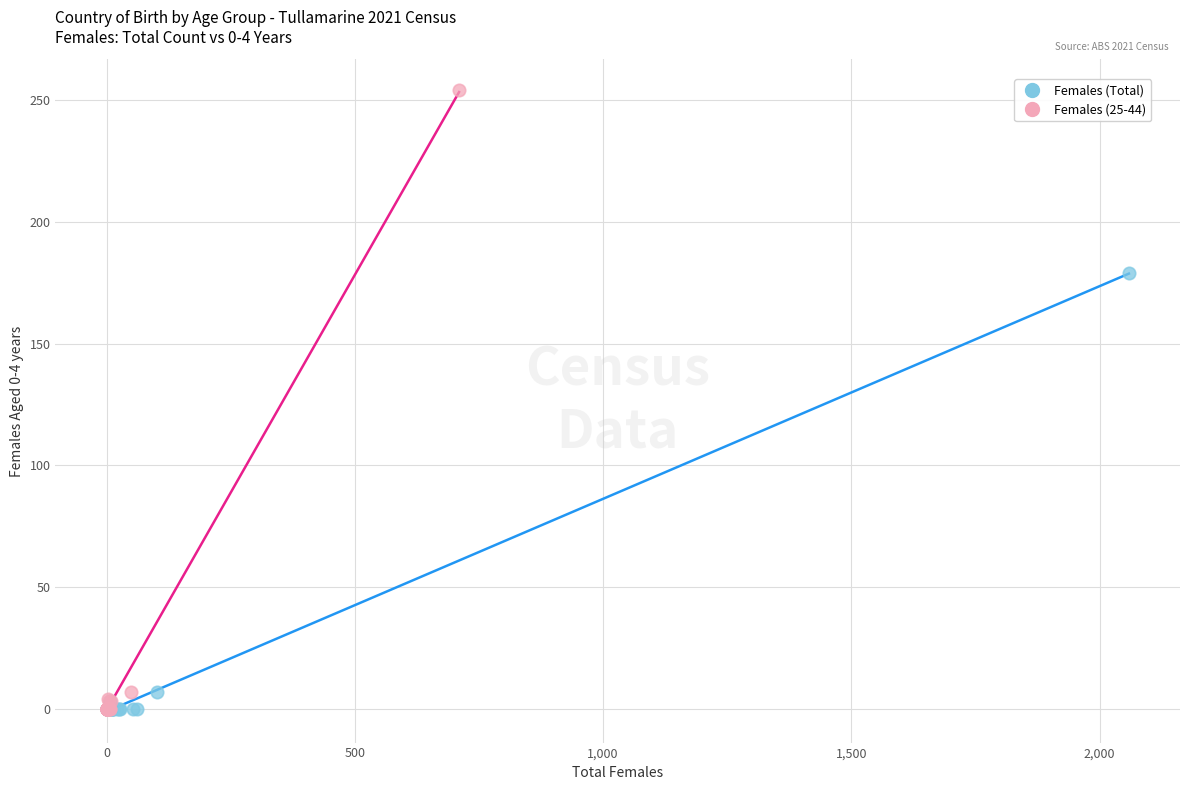

Which series contains the highest Y value?

Females (25-44)